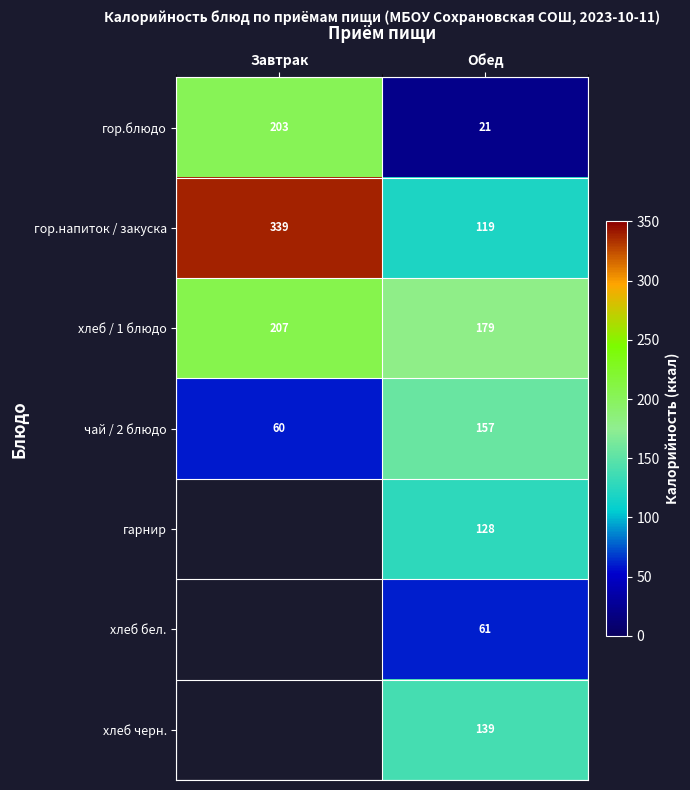

What is the sum of all хлеб / 1 блюдо values?

386